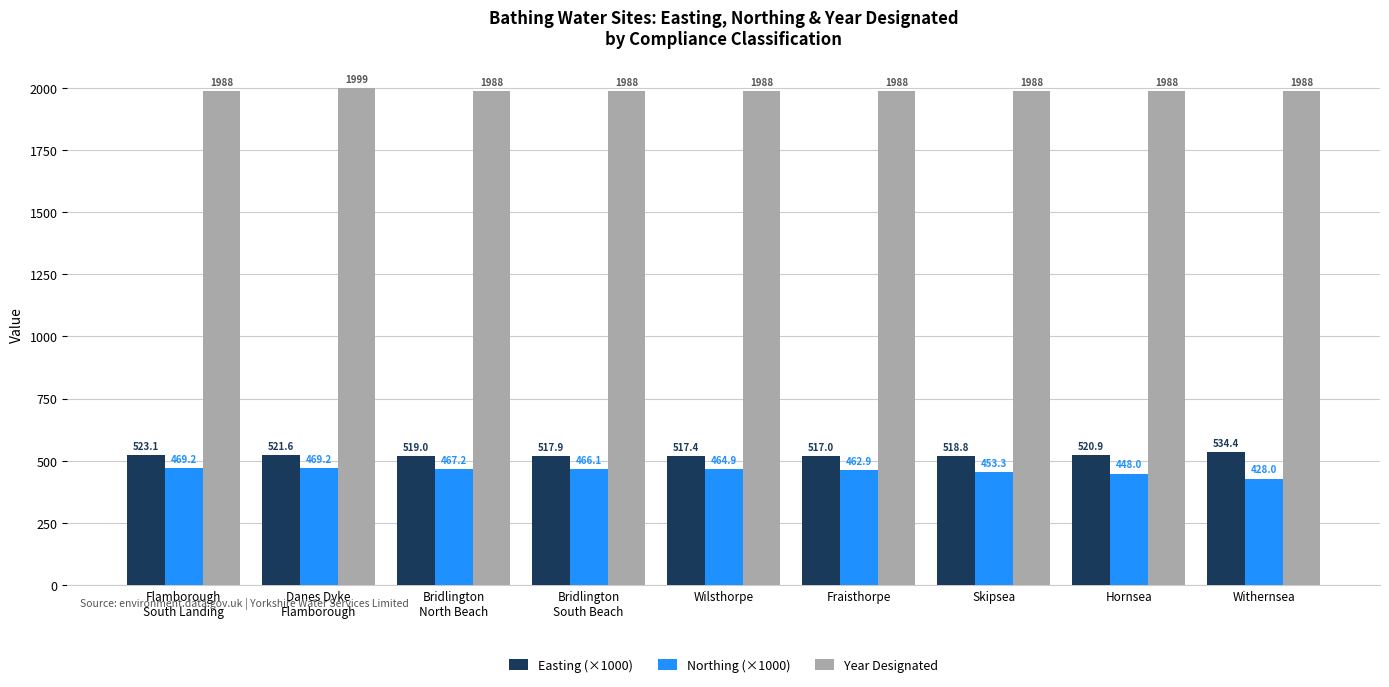

What is the smallest value displayed?

428.0